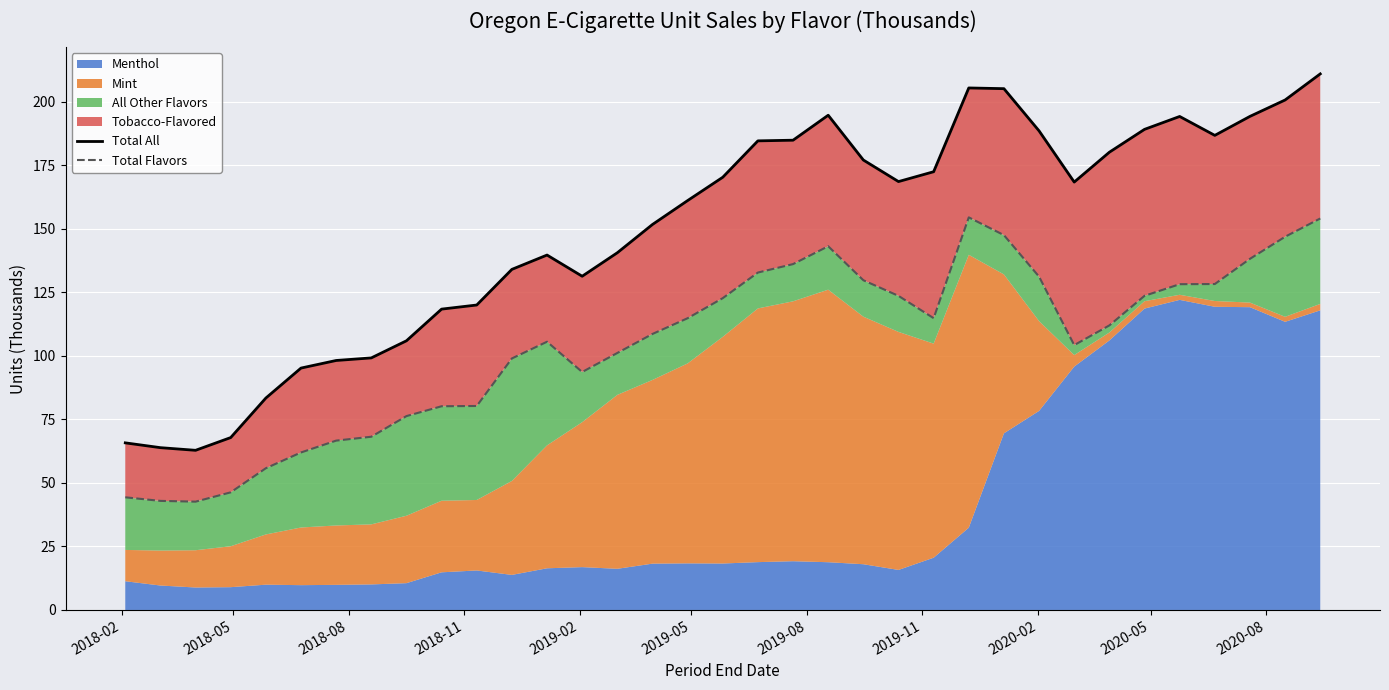

True or false: Total All and Total Flavors cross at least once.

False